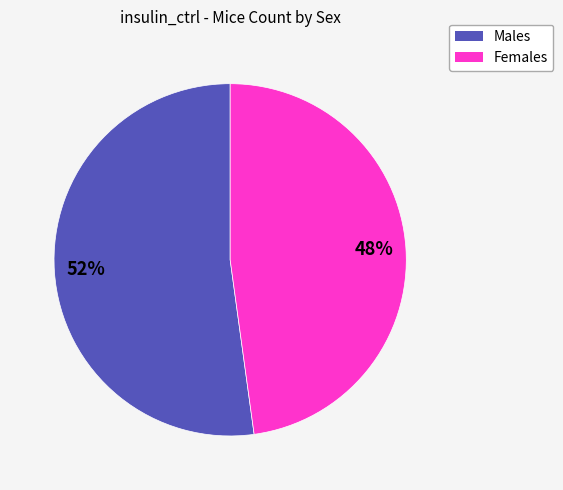

How many segments does this pie chart have?

2